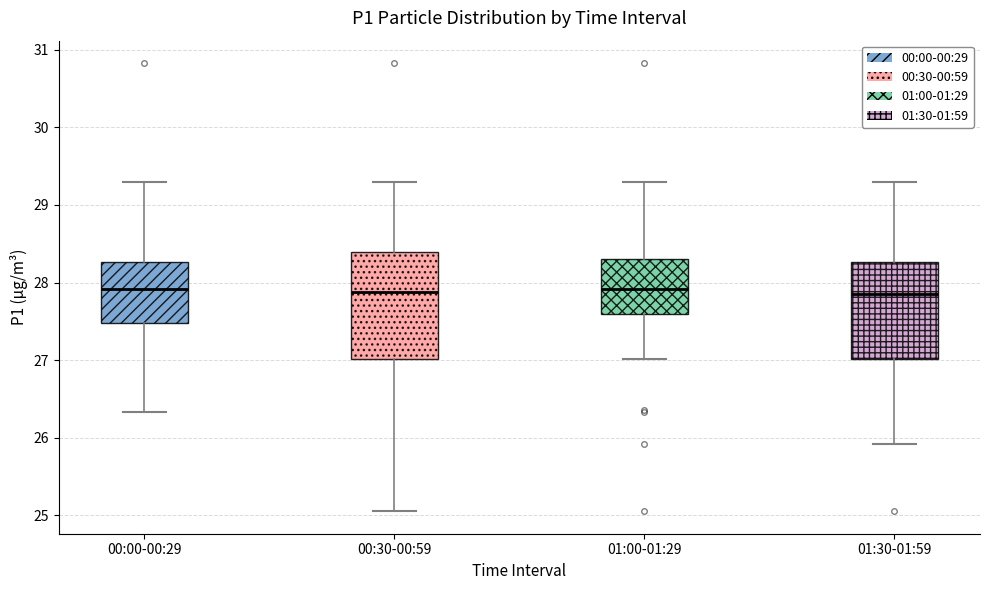

Reading left to right, transcribe this box plot: for each box, give where its median line is, the range the box spans, and where its two whiskers end, as read against the y-axis. The values are not printed on the chart, so give them approximately, as read against the axis.

00:00-00:29: median 27.9, box 27.5 to 28.3, whiskers 26.3 to 29.3
00:30-00:59: median 27.9, box 27.0 to 28.4, whiskers 25.1 to 29.3
01:00-01:29: median 27.9, box 27.6 to 28.3, whiskers 27.0 to 29.3
01:30-01:59: median 27.9, box 27.0 to 28.3, whiskers 25.9 to 29.3